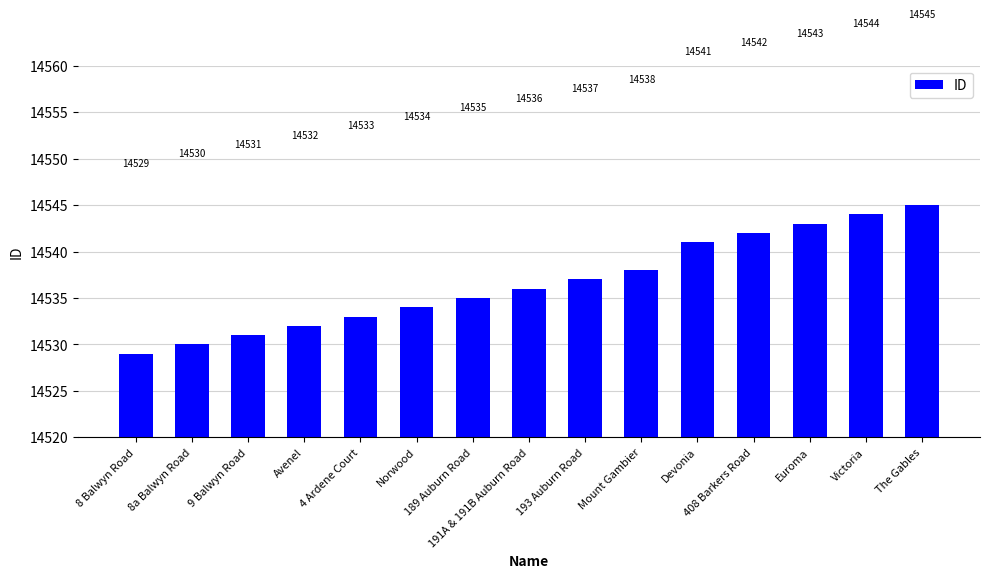

Reading left to right, list all the values displayed in this chart.

14529	14530	14531	14532	14533	14534	14535	14536	14537	14538	14541	14542	14543	14544	14545